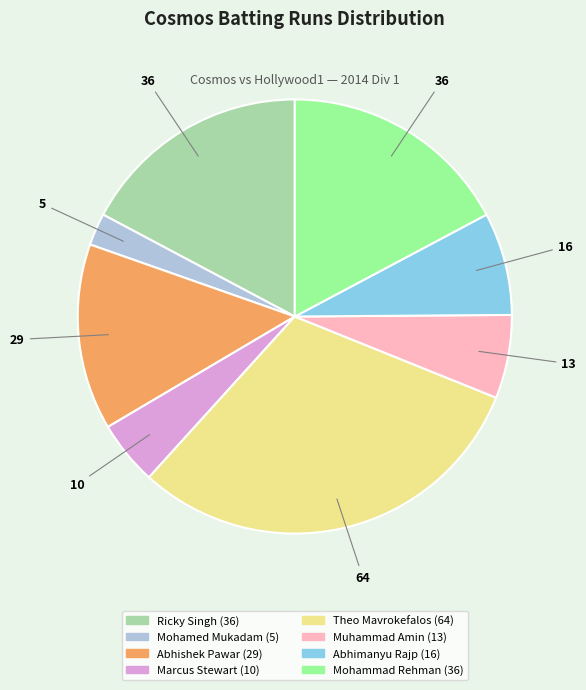

Does Muhammad Amin represent more than half of the total?

No